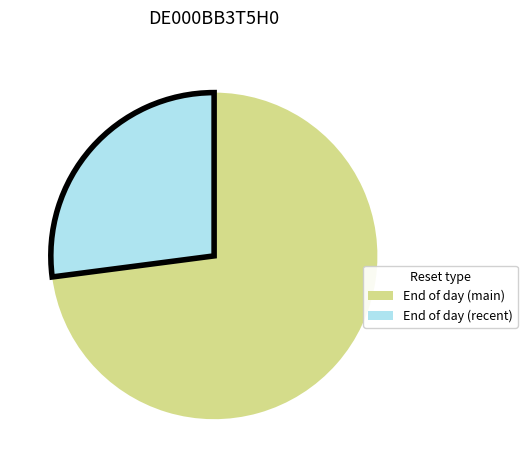

Rank the categories by value from lowest to highest.

End of day (recent), End of day (main)